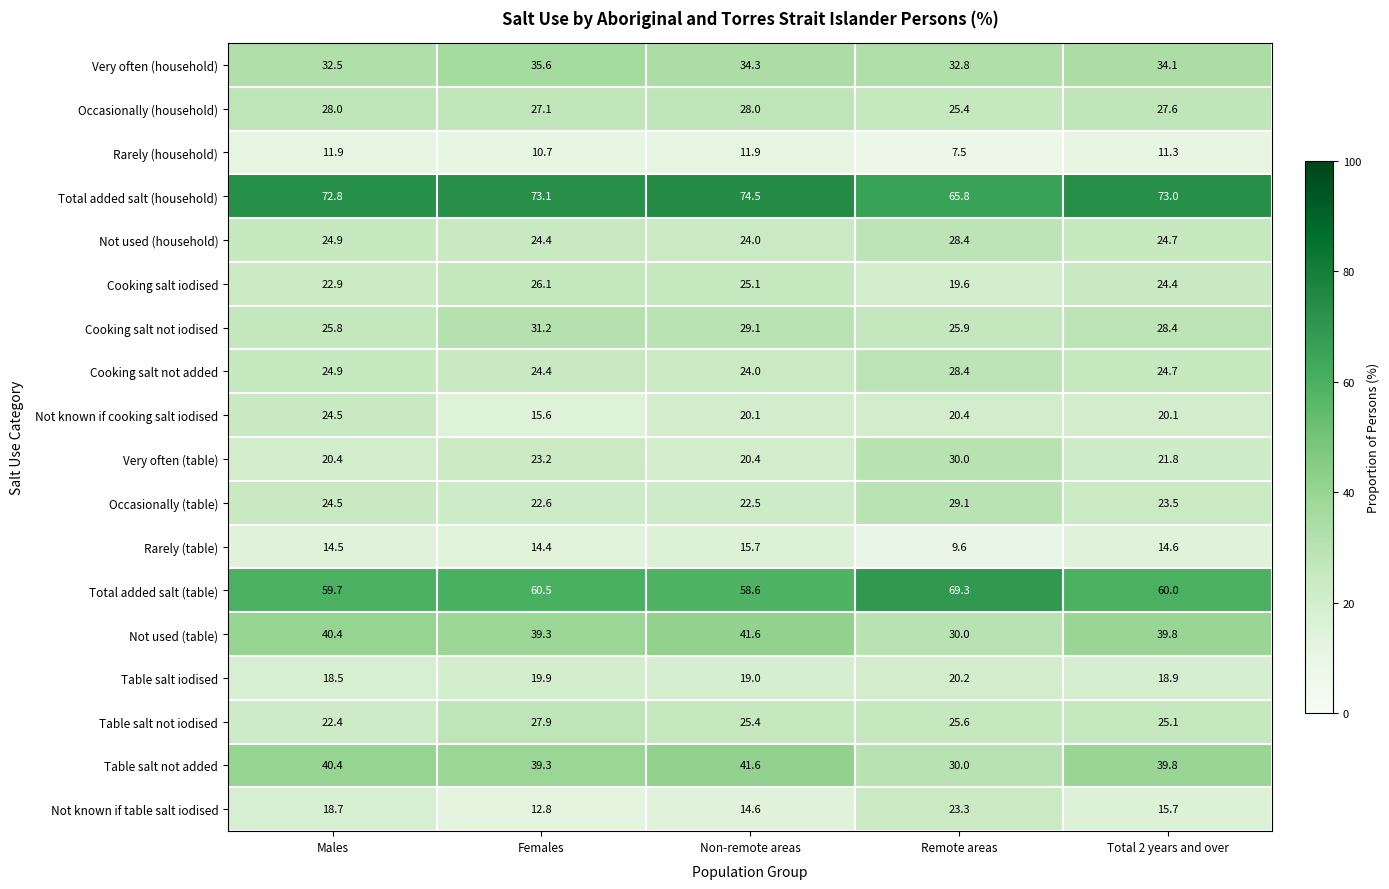

What is the difference between the Rarely (household) values at Remote areas and Males?

4.4